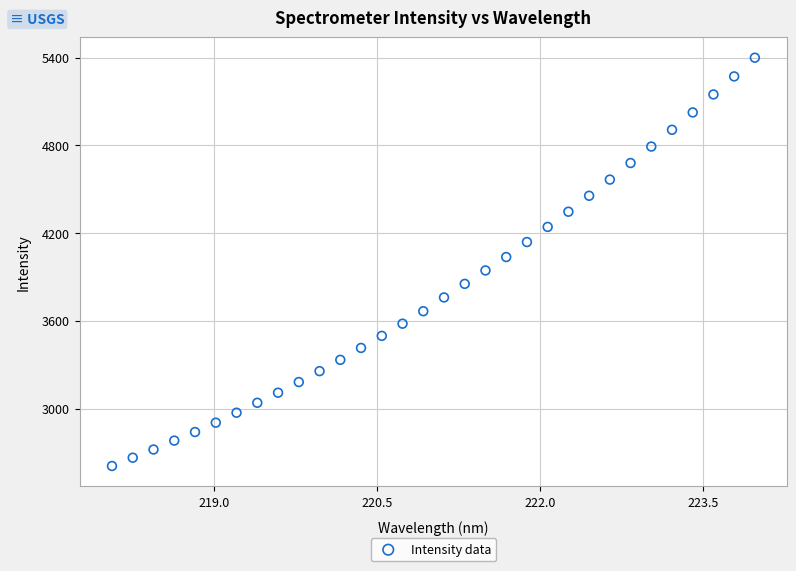

What is the range of X values (max minus min)?

5.9